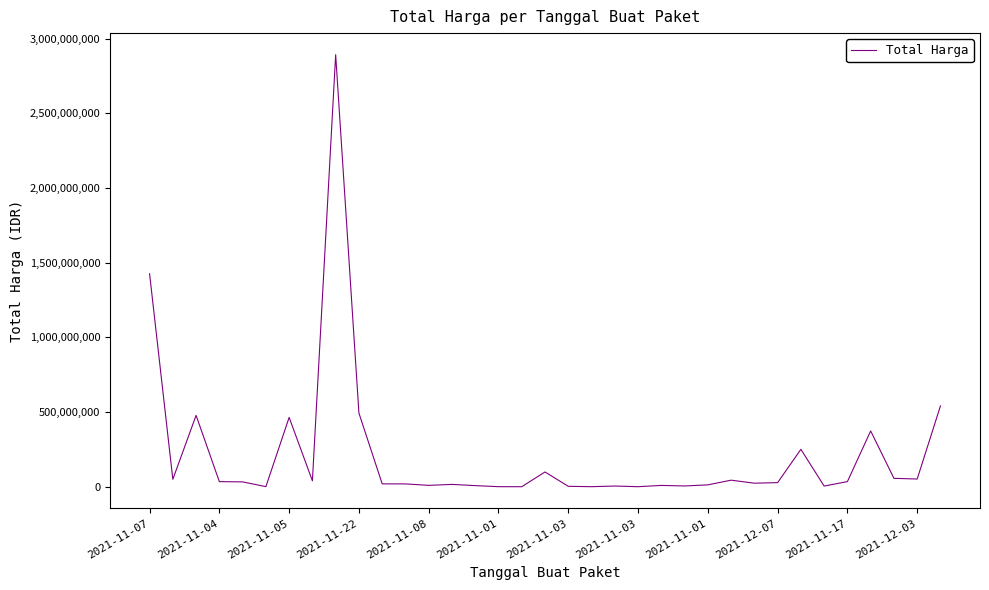

What is the difference between the maximum and minimum values?

2892044000